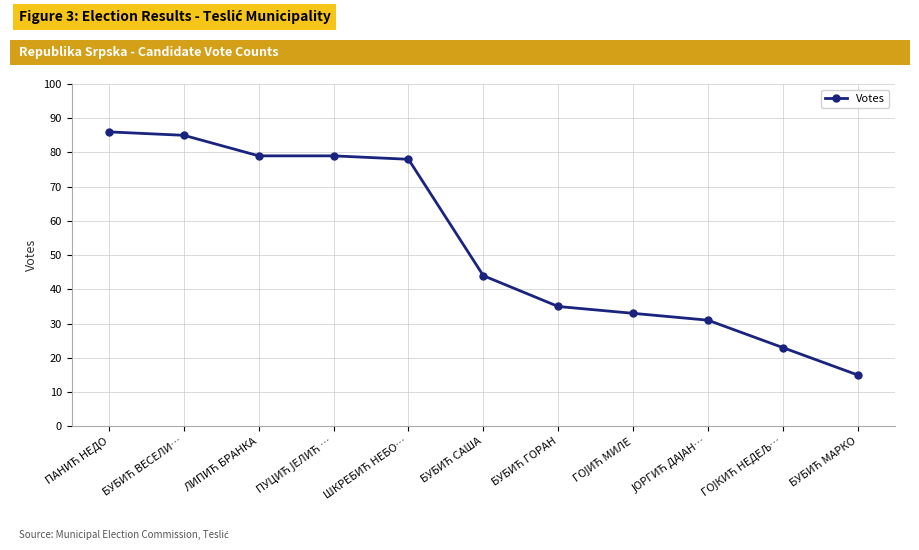

What is the value of the 3rd point from the left?

79